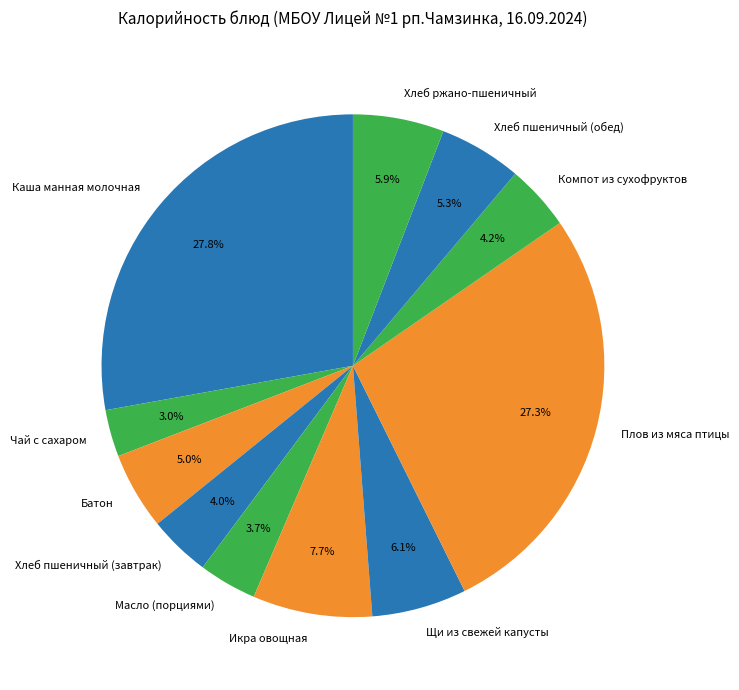

Does Икра овощная represent more than half of the total?

No